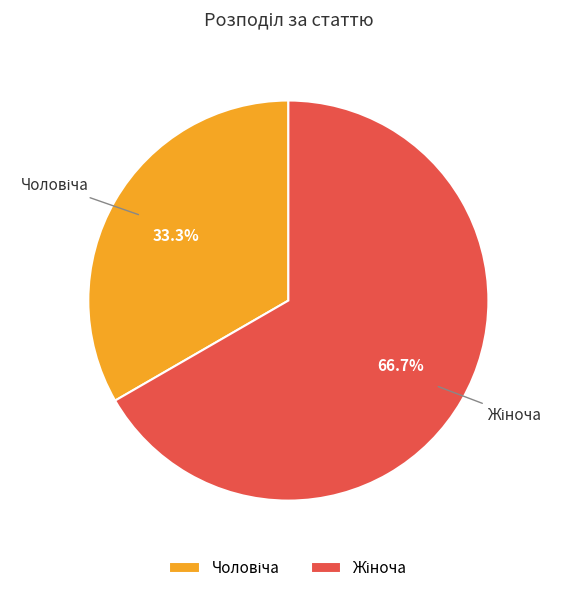

How many segments does this pie chart have?

2